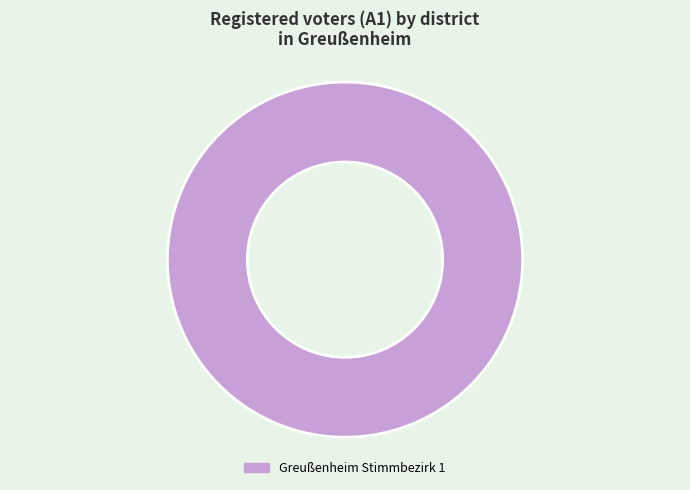

True or false: Greußenheim Stimmbezirk 1 accounts for 93% of the total.

False